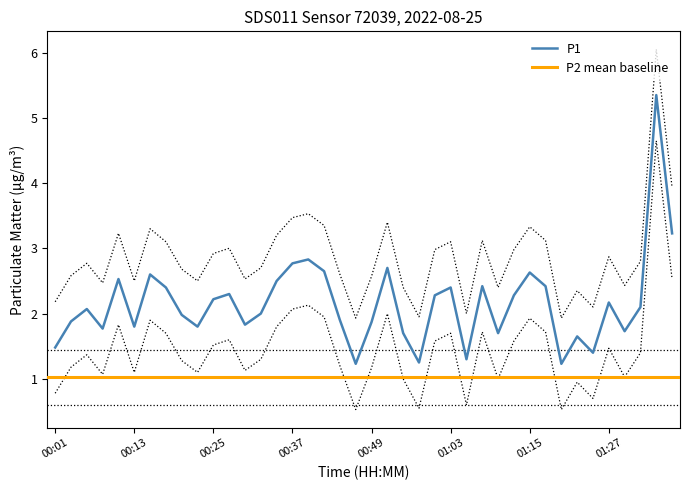

Reading left to right, extract all data points from this chart.

1.5	1.9	2.1	1.8	2.5	1.8	2.6	2.4	2.0	1.8	2.2	2.3	1.8	2.0	2.5	2.8	2.8	2.6	1.9	1.2	1.9	2.7	1.7	1.2	2.3	2.4	1.3	2.4	1.7	2.3	2.6	2.4	1.2	1.6	1.4	2.2	1.7	2.1	5.3	3.2